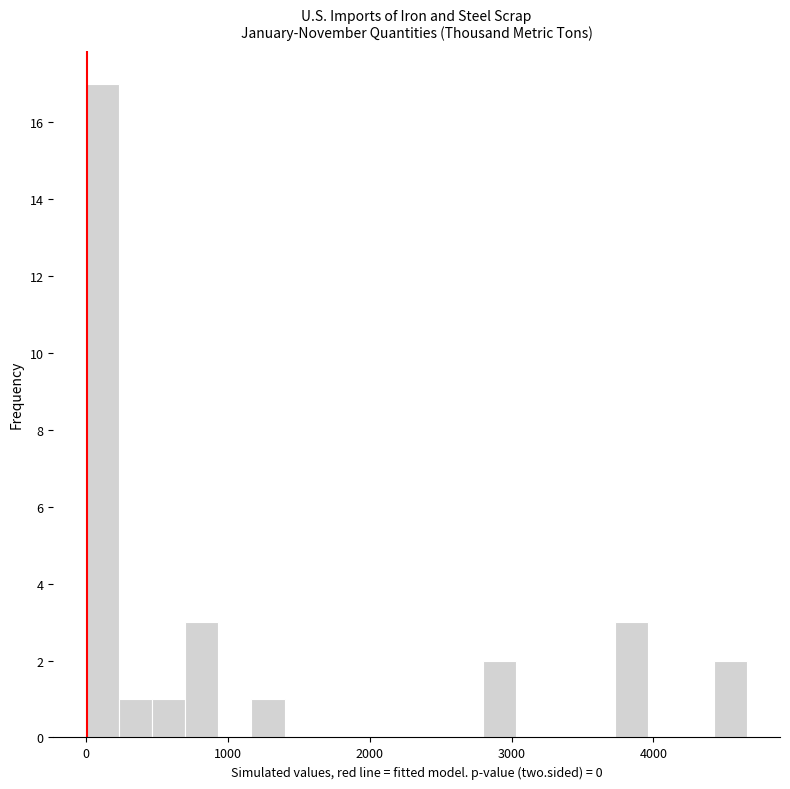

Read against the x-axis, roughly where is the centre of the tallest bar?

100